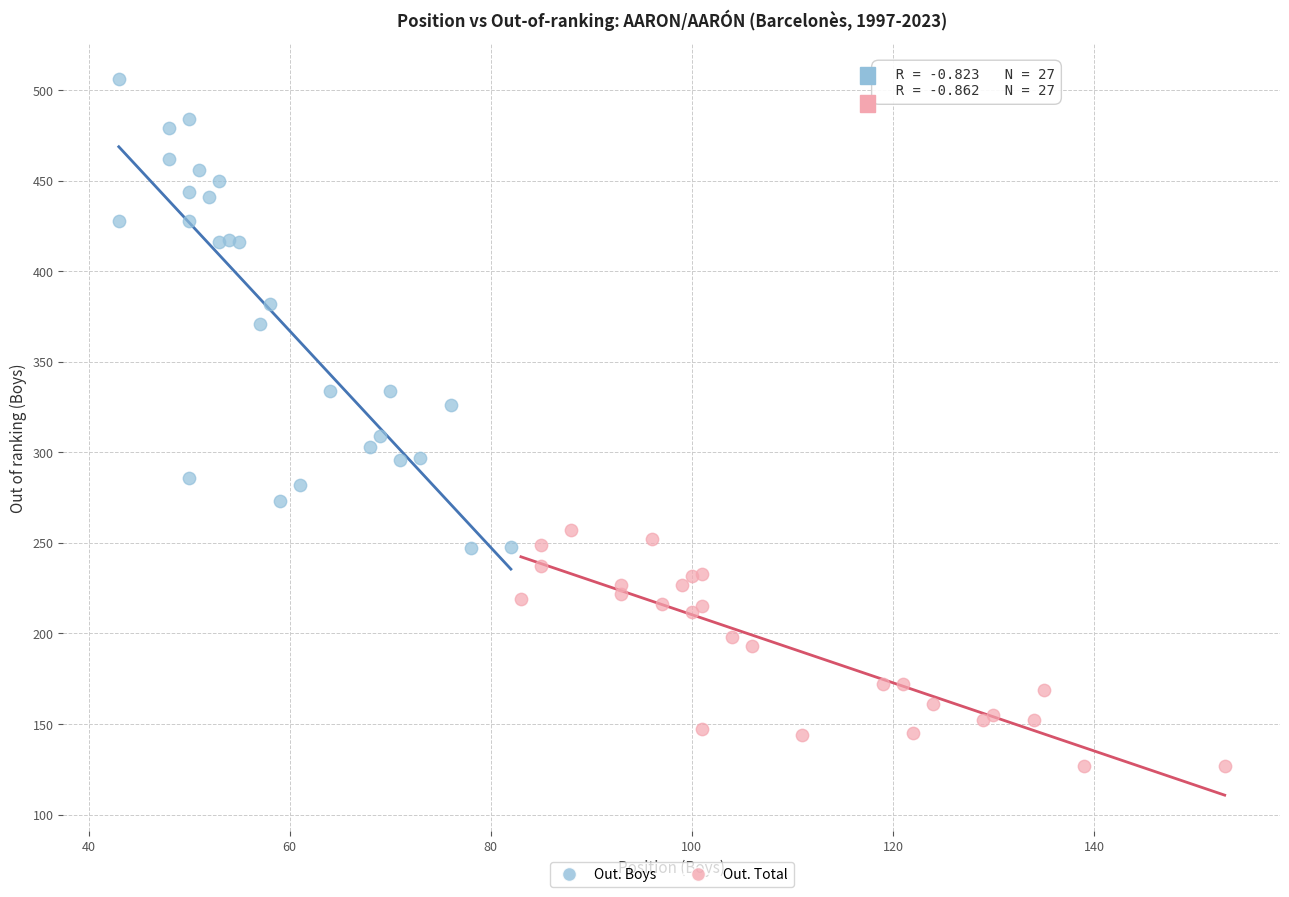

Which series reaches the minimum Y coordinate?

Out. Total